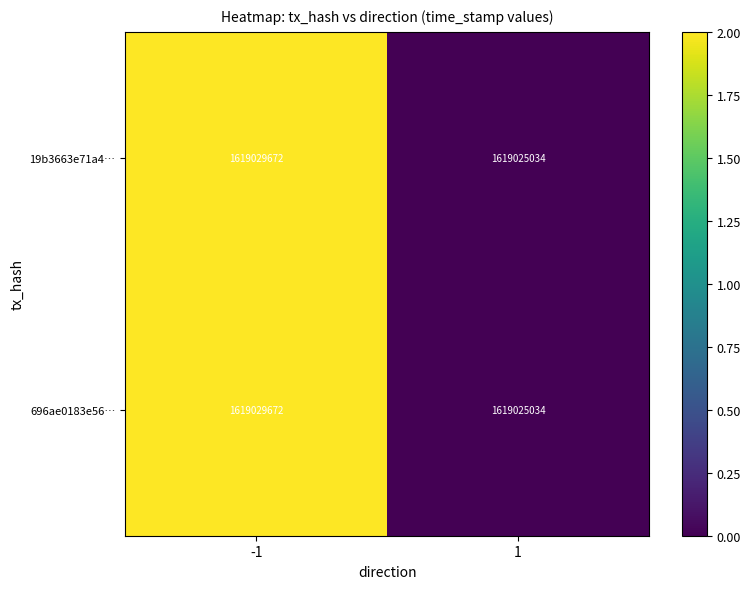

What is the total value across all series at -1?

3238059344